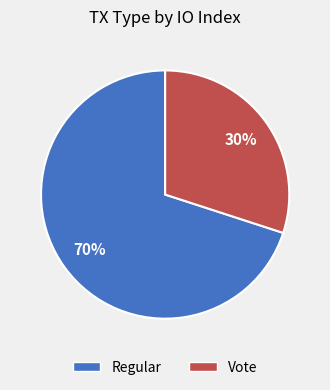

Is there a majority slice in this chart?

Yes